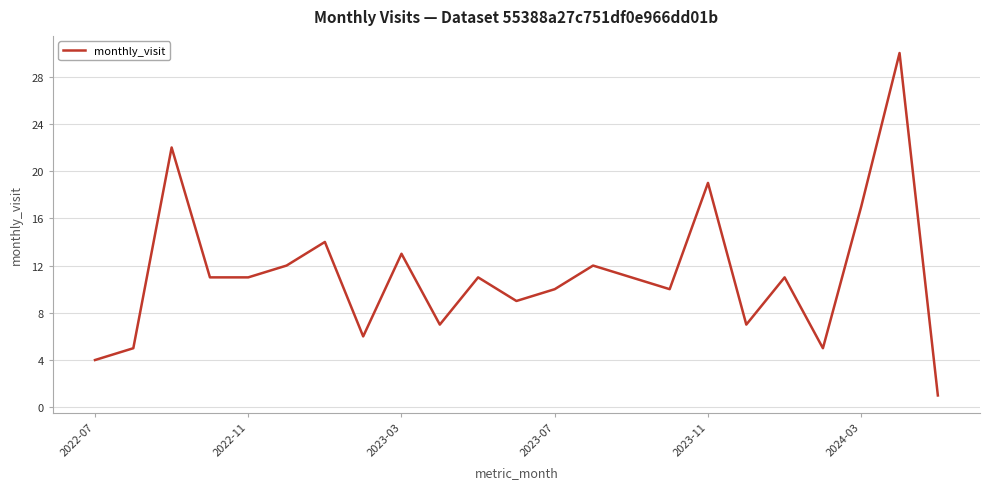

Does the chart display data point markers on the line(s)?

No